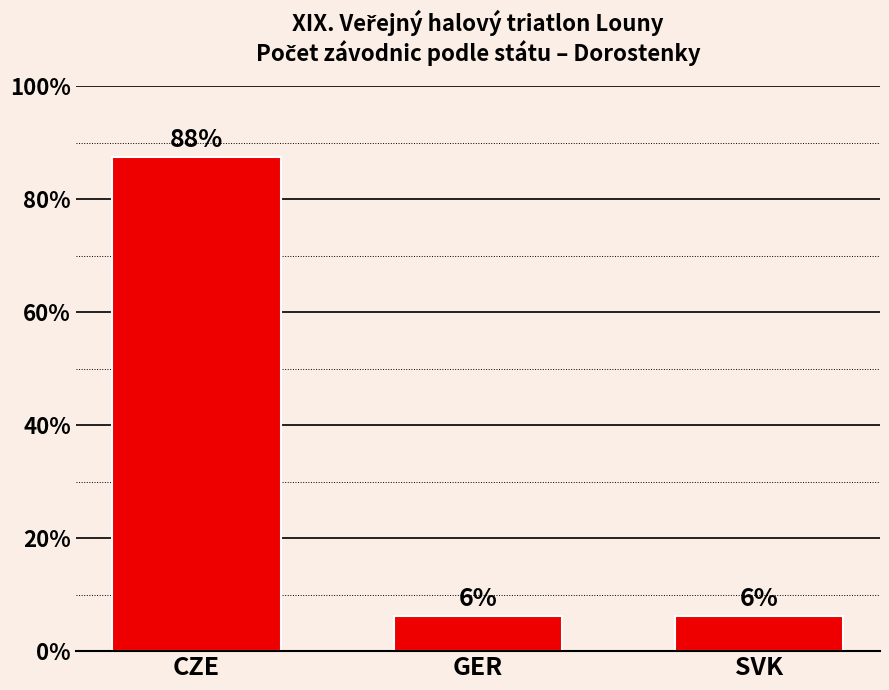

At which label is the value closest to 46?

GER